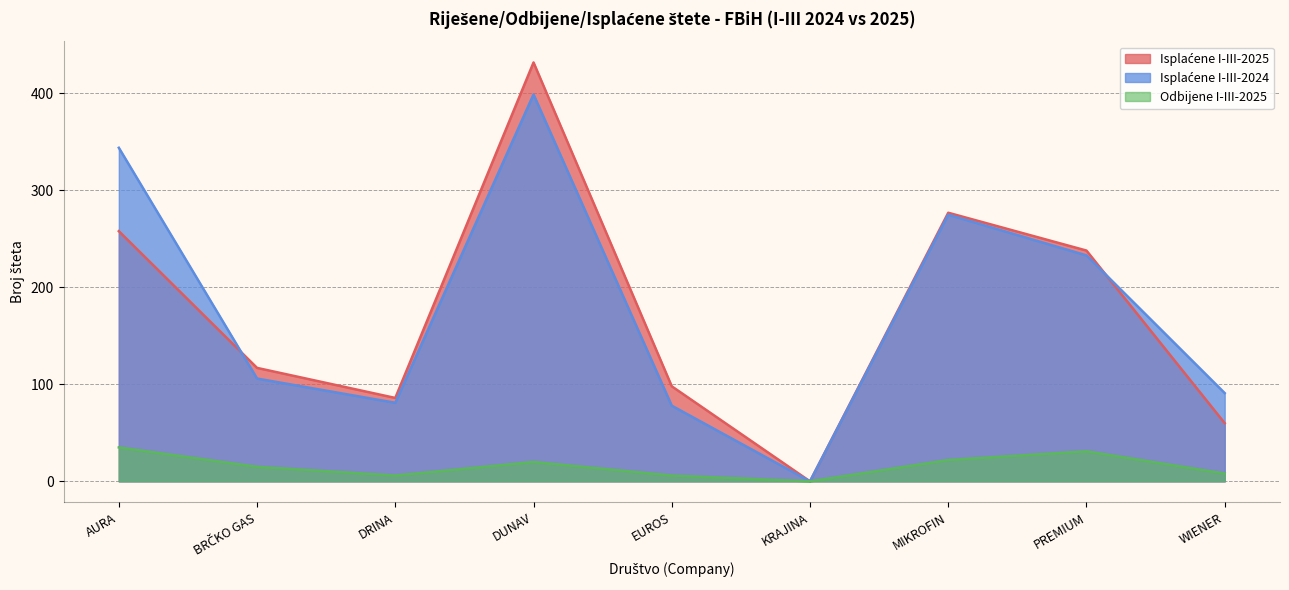

What is the maximum value shown in the chart?

432